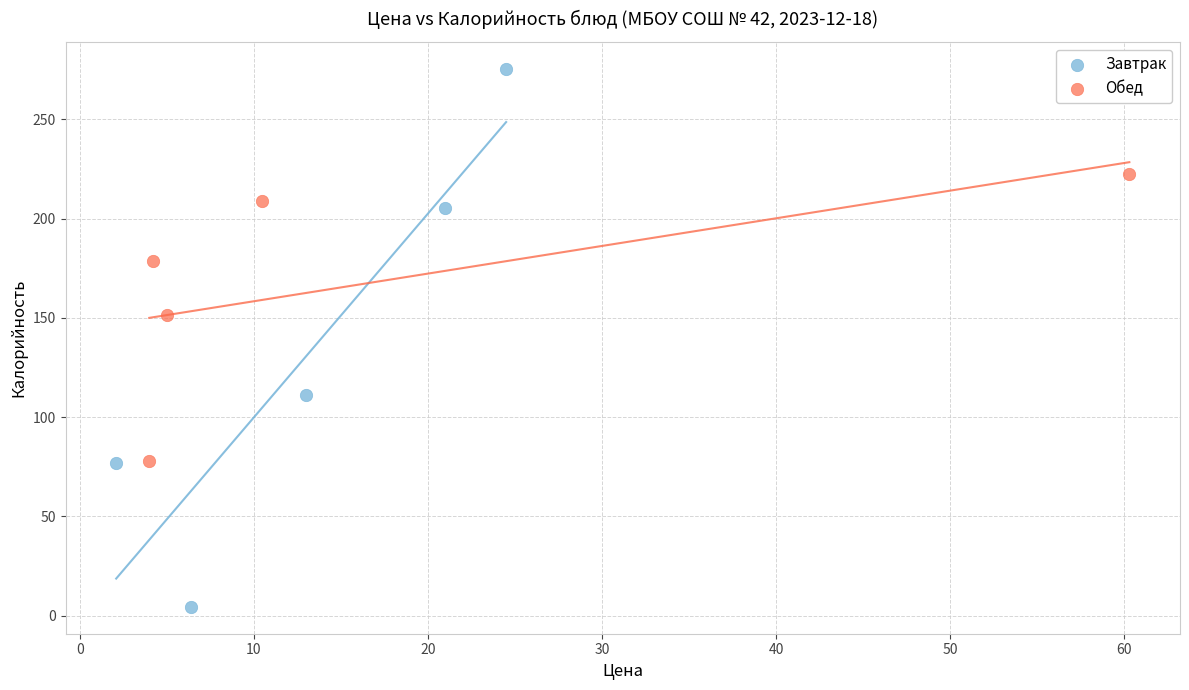

Which series contains the highest Y value?

Завтрак